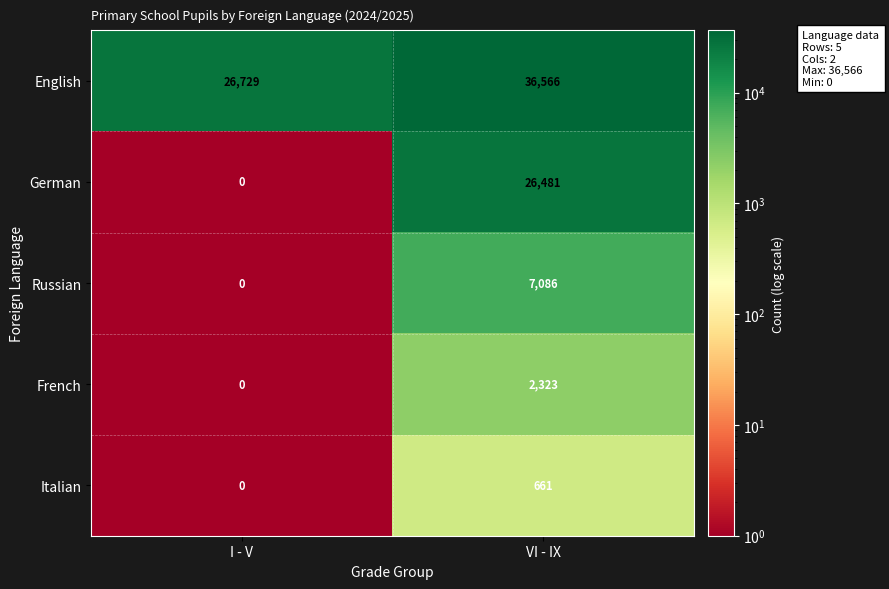

Rank the series by their maximum value, from lowest to highest.

Italian, French, Russian, German, English